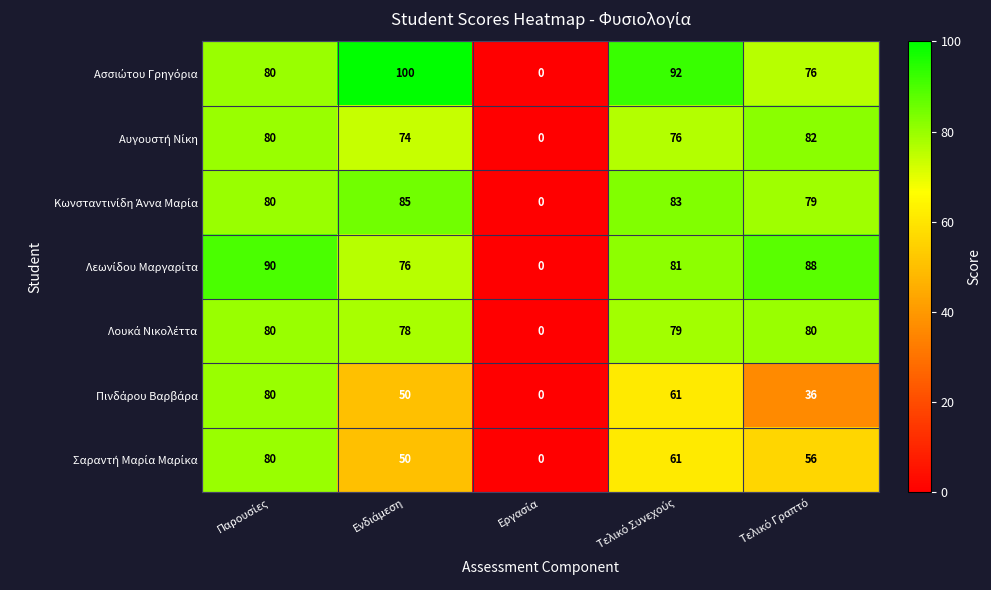

At how many categories does at least one series exceed 42?

4